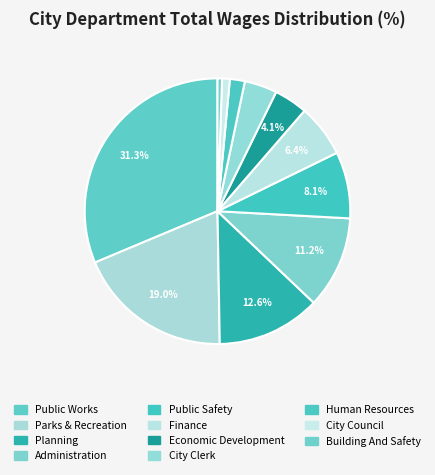

How many slices are in this pie chart?

11